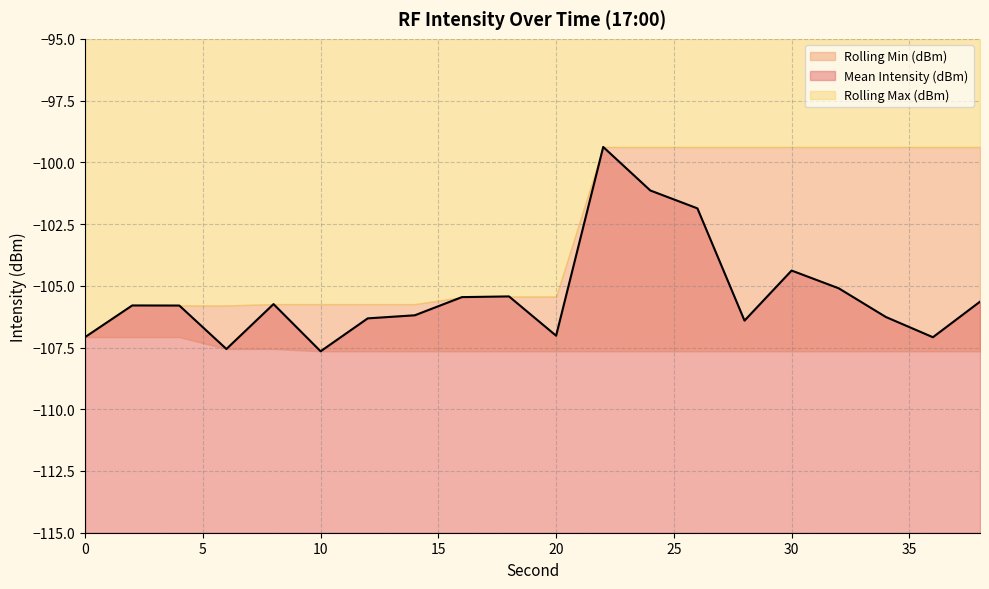

What is the approximate value of Rolling Min (dBm) at 4?

-107.1